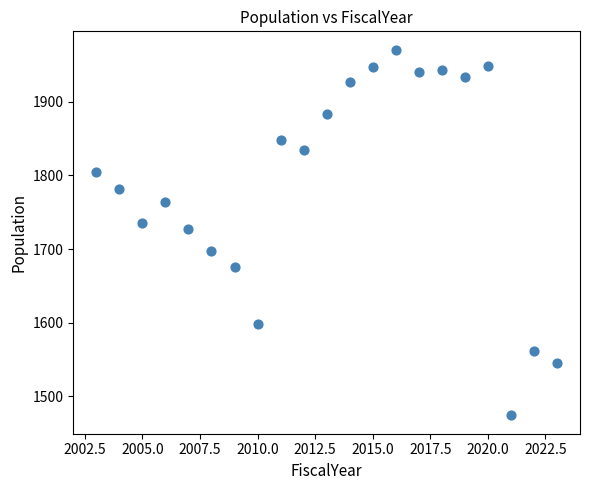

What is the range of Y values (max minus min)?

497